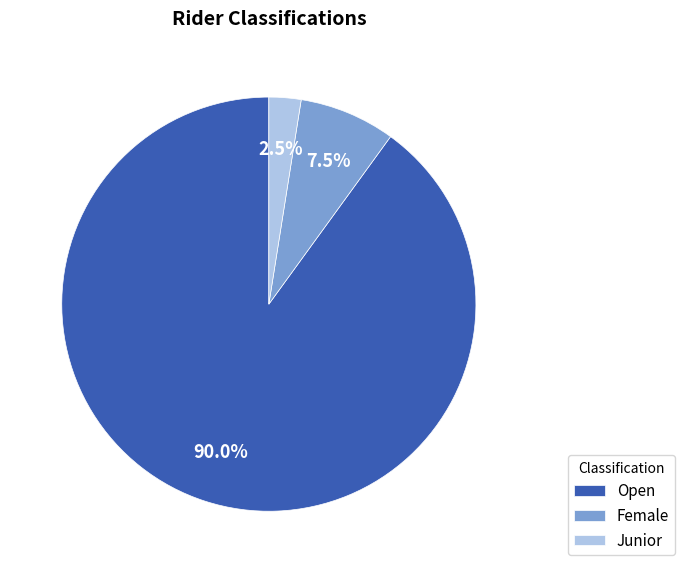

Does Open represent more than half of the total?

Yes